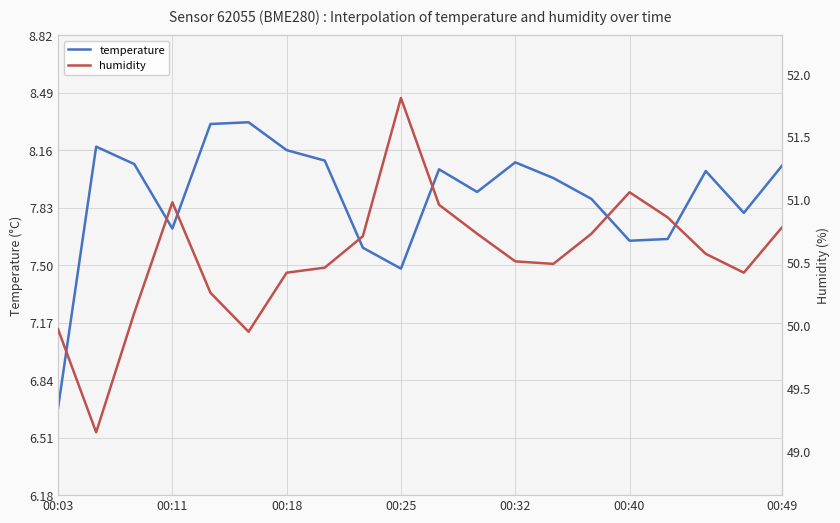

What is the maximum value for temperature?

8.3